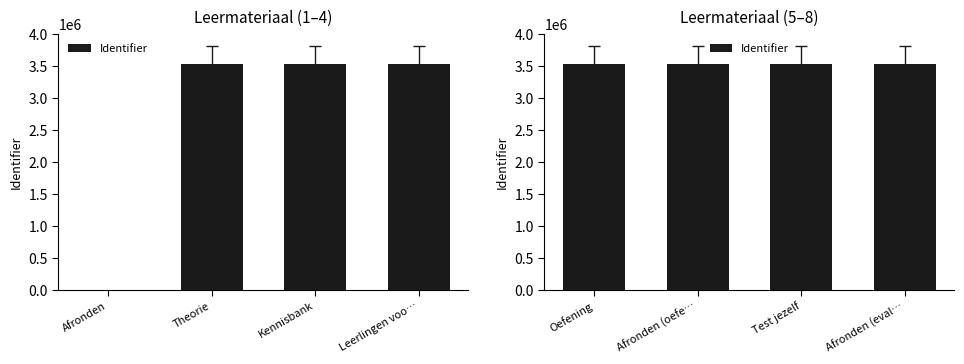

What is the approximate value at Afronden (eval…?

3531563